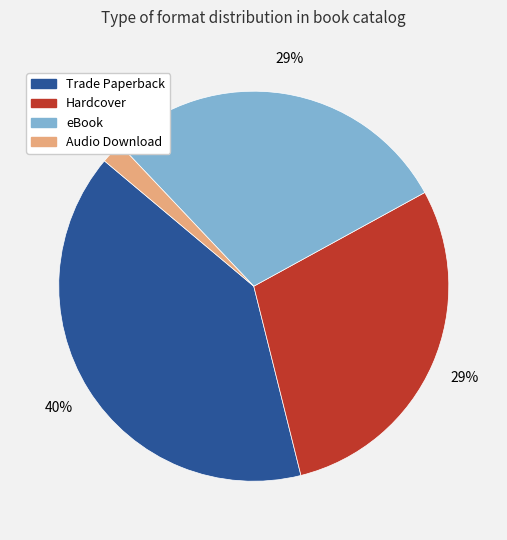

Approximately how many times larger is the value at Trade Paperback compared to Hardcover?

1.4